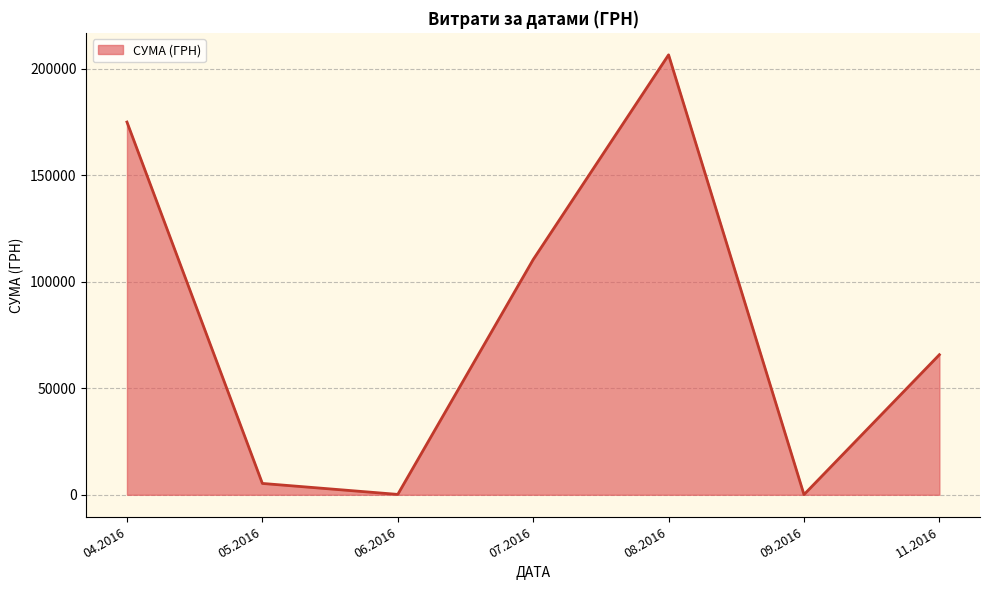

What is the ratio of the value at 07.2016 to the value at 08.2016?

0.5